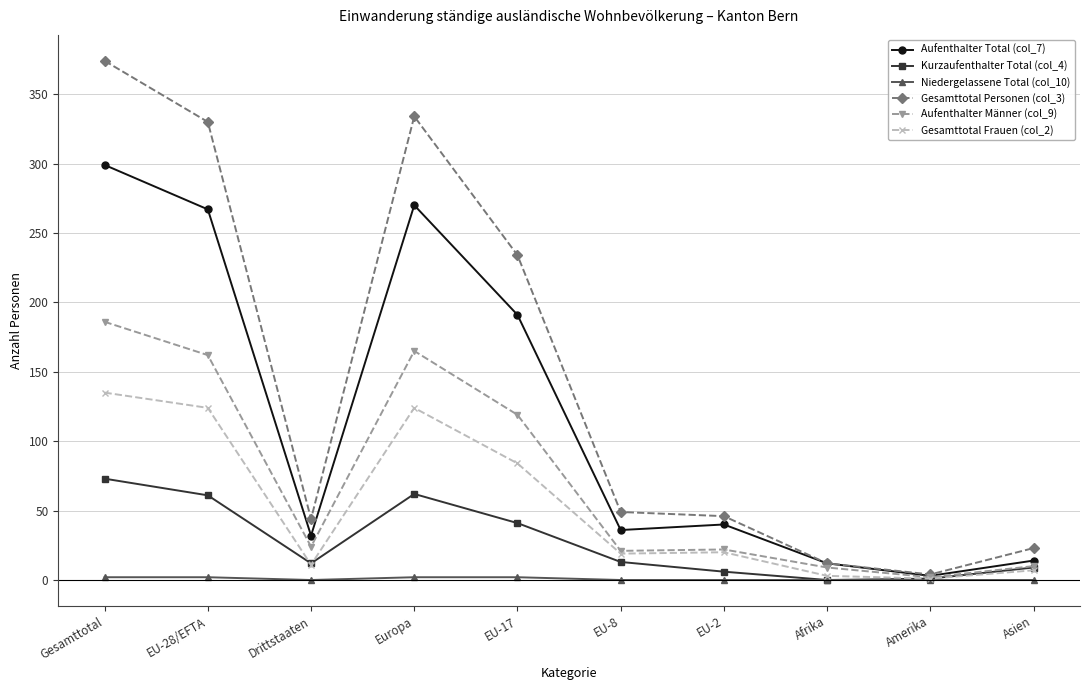

True or false: Kurzaufenthalter Total (col_4) has more than 0 interior local peaks.

True